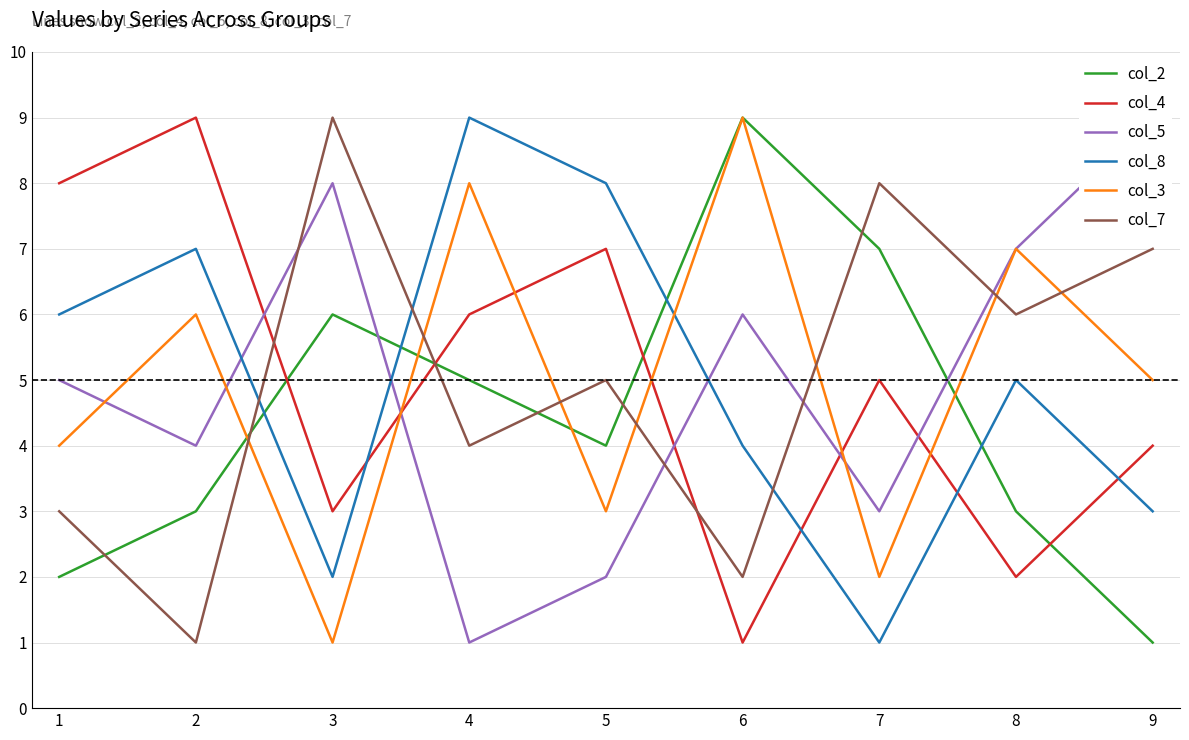

What is the average value of the col_7 series?

5